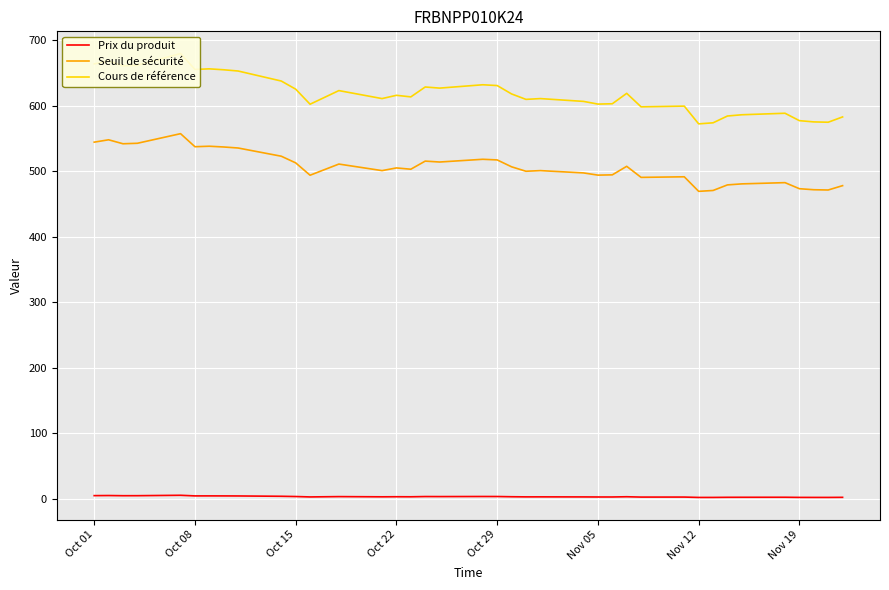

What is the value of the Prix du produit point at the 4th from the left?

4.7